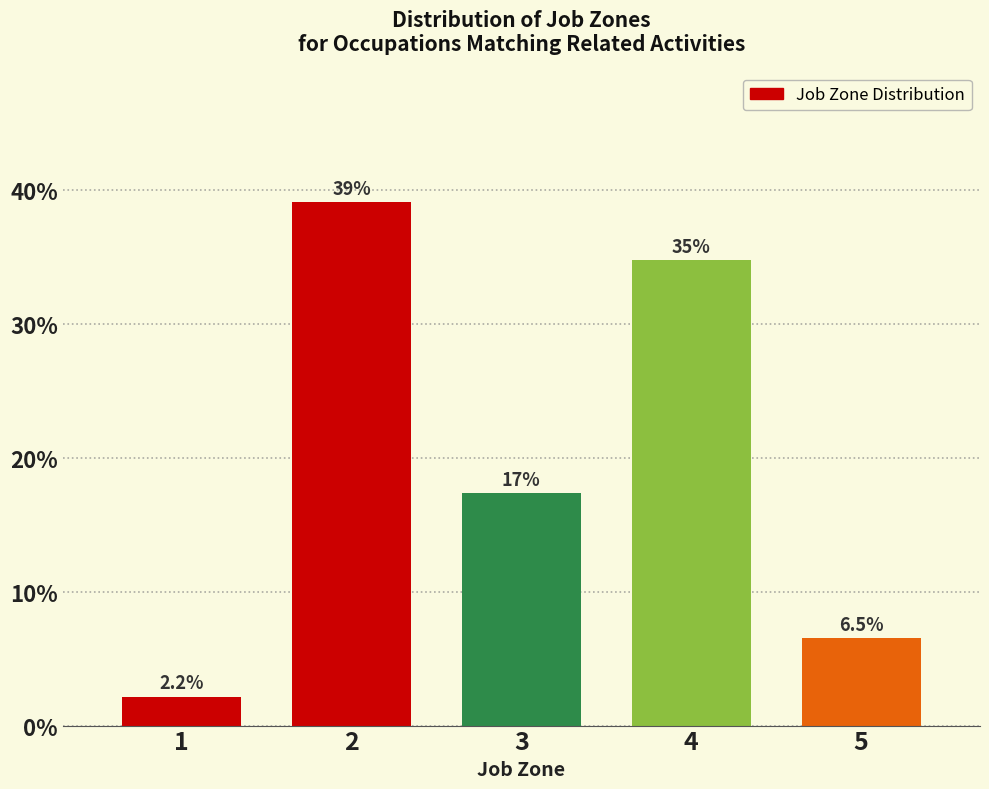

Reading left to right, list all the values displayed in this chart.

2.2	39.1	17.4	34.8	6.5